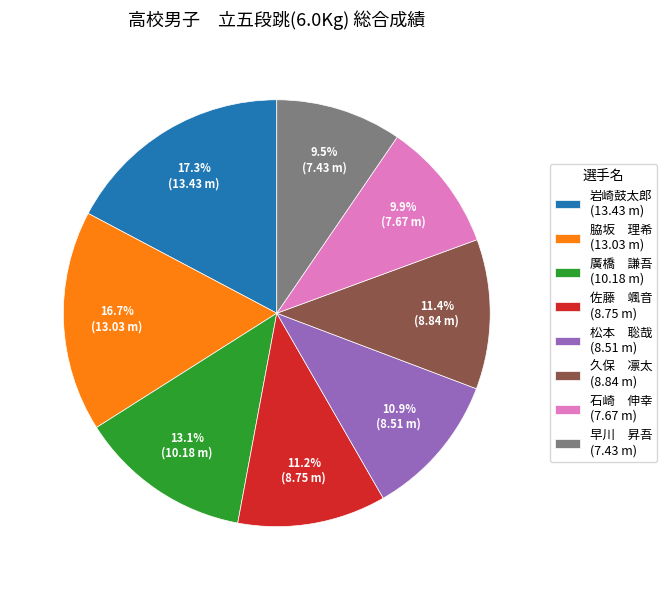

Combined, do 早川 昇吾 (7.43 m) and 久保 凛太 (8.84 m) account for over 50%?

No